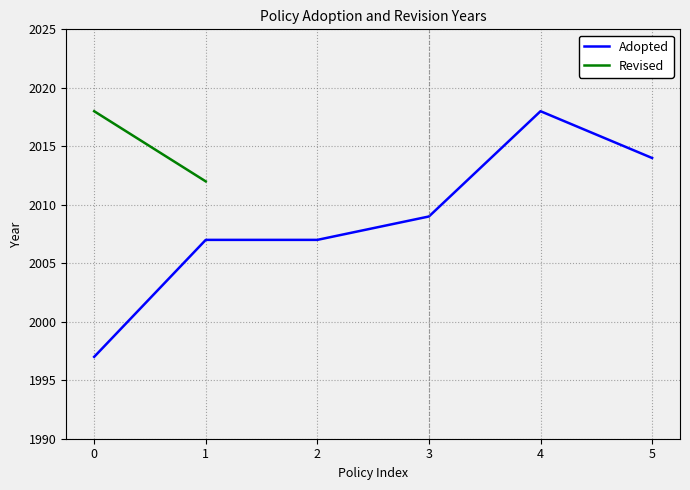

Count the number of data series in this chart.

2